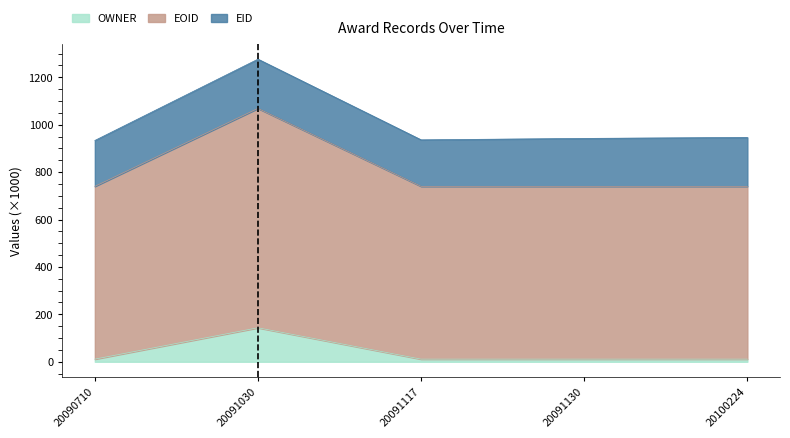

What are all the series names shown in the legend?

OWNER, EOID, EID